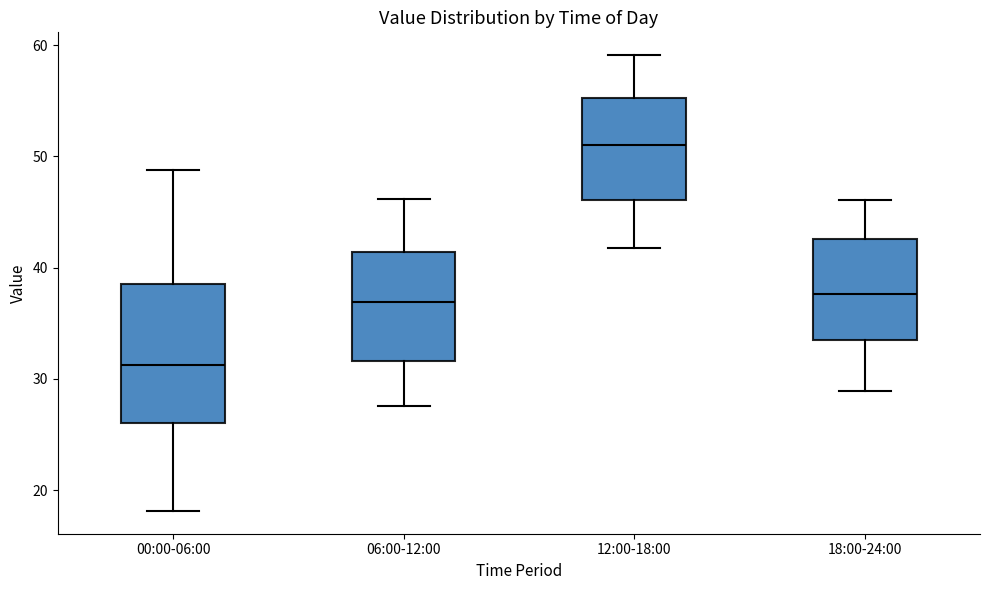

Reading left to right, transcribe this box plot: for each box, give where its median line is, the range the box spans, and where its two whiskers end, as read against the y-axis. The values are not printed on the chart, so give them approximately, as read against the axis.

00:00-06:00: median 31, box 26 to 39, whiskers 18 to 49
06:00-12:00: median 37, box 32 to 41, whiskers 28 to 46
12:00-18:00: median 51, box 46 to 55, whiskers 42 to 59
18:00-24:00: median 38, box 34 to 43, whiskers 29 to 46